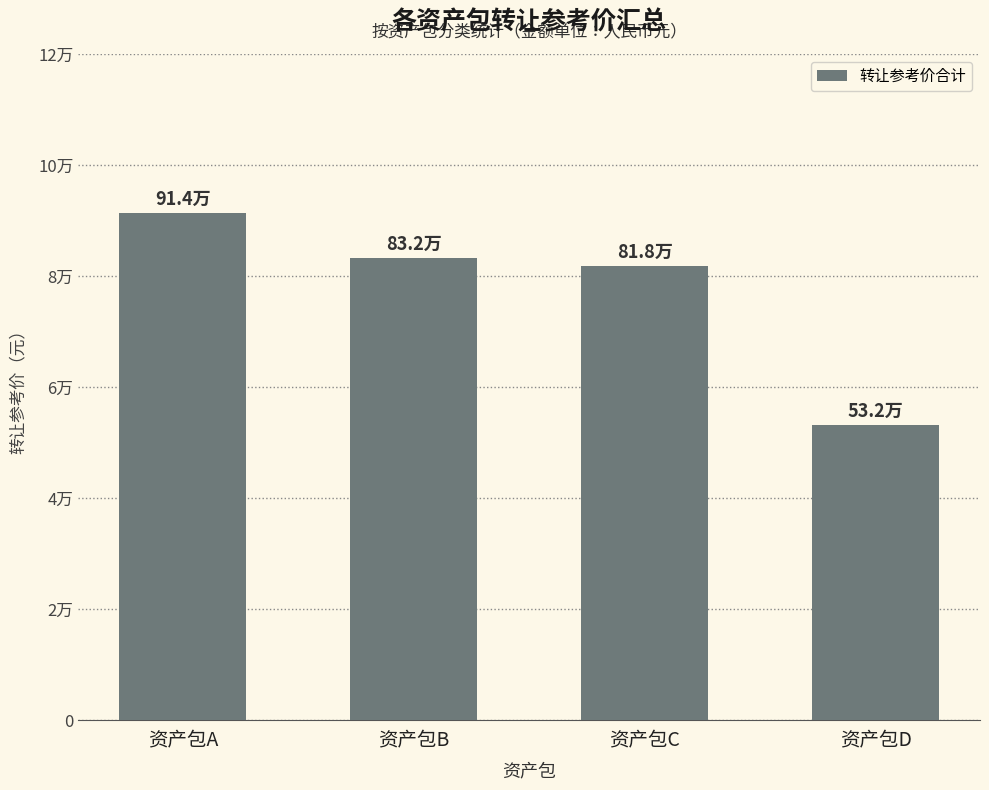

Which has a higher value, 资产包A or 资产包D?

资产包A